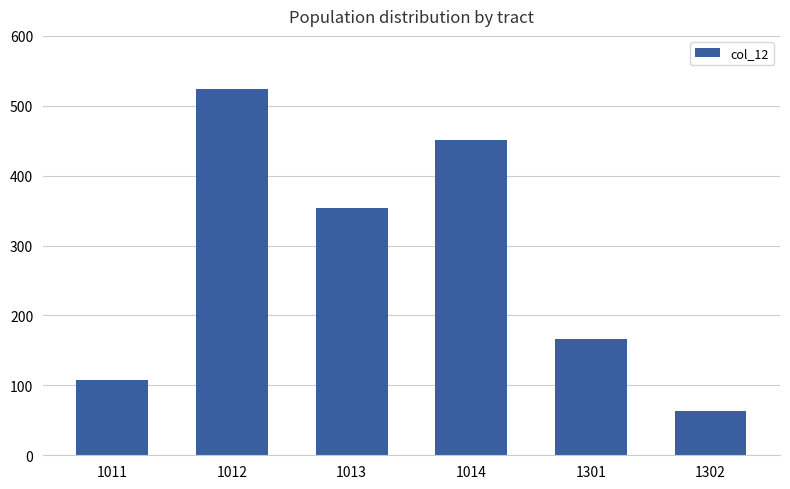

Which has a higher value, 1302 or 1011?

1011